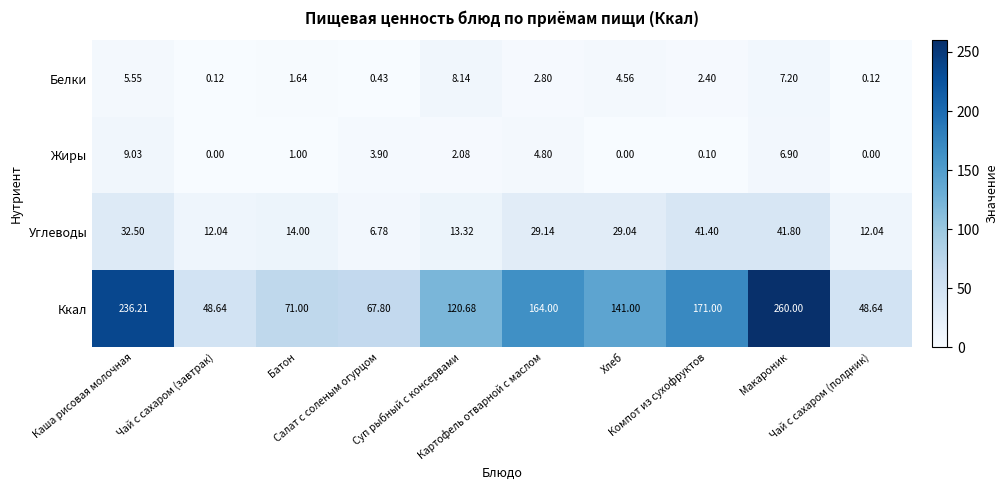

Which series has the widest spread of values?

Ккал